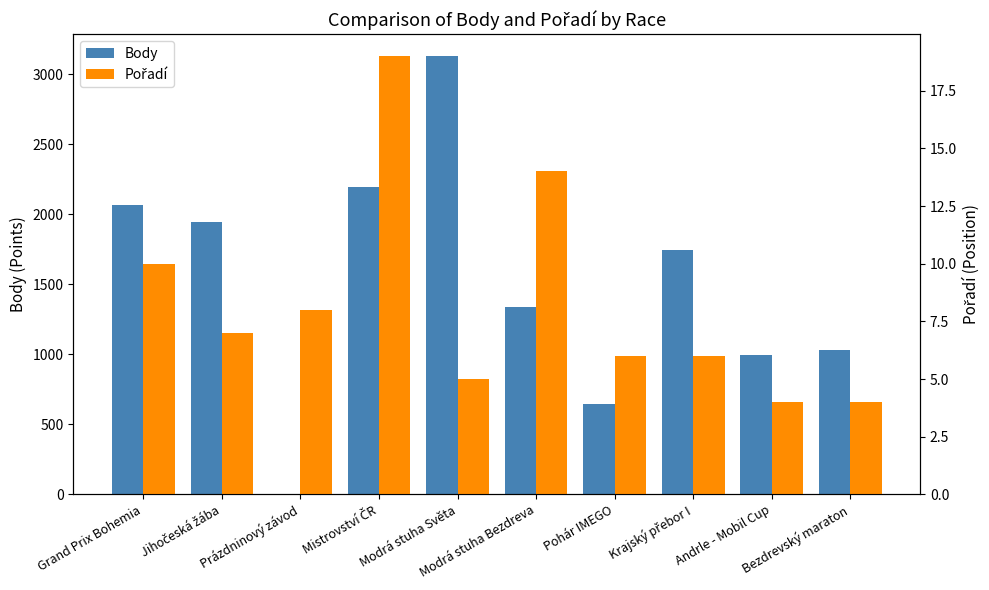

The Pořadí series shows 4 at Bezdrevský maraton. True or false?

True